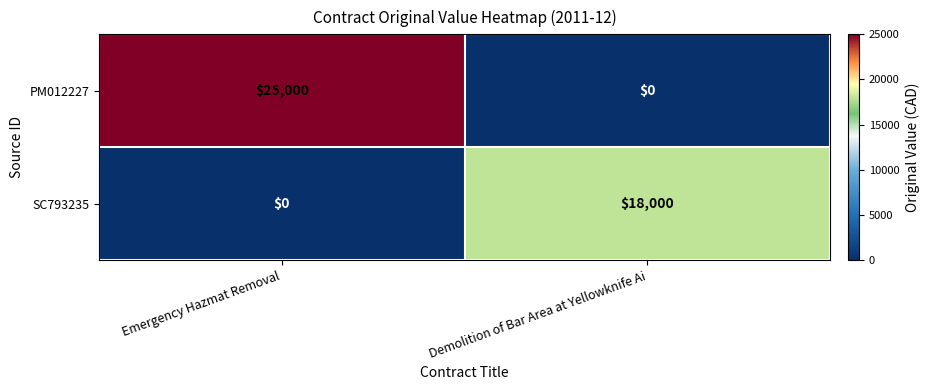

Which category has the highest value across all series?

Emergency Hazmat Removal